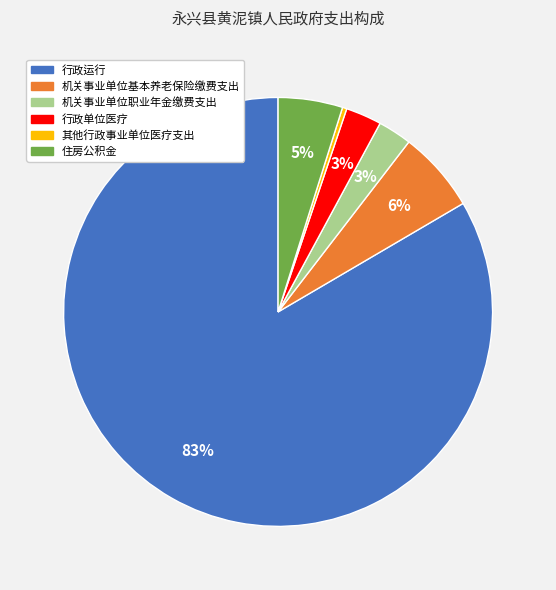

Do 行政运行 and 住房公积金 together represent more than half of the pie?

Yes